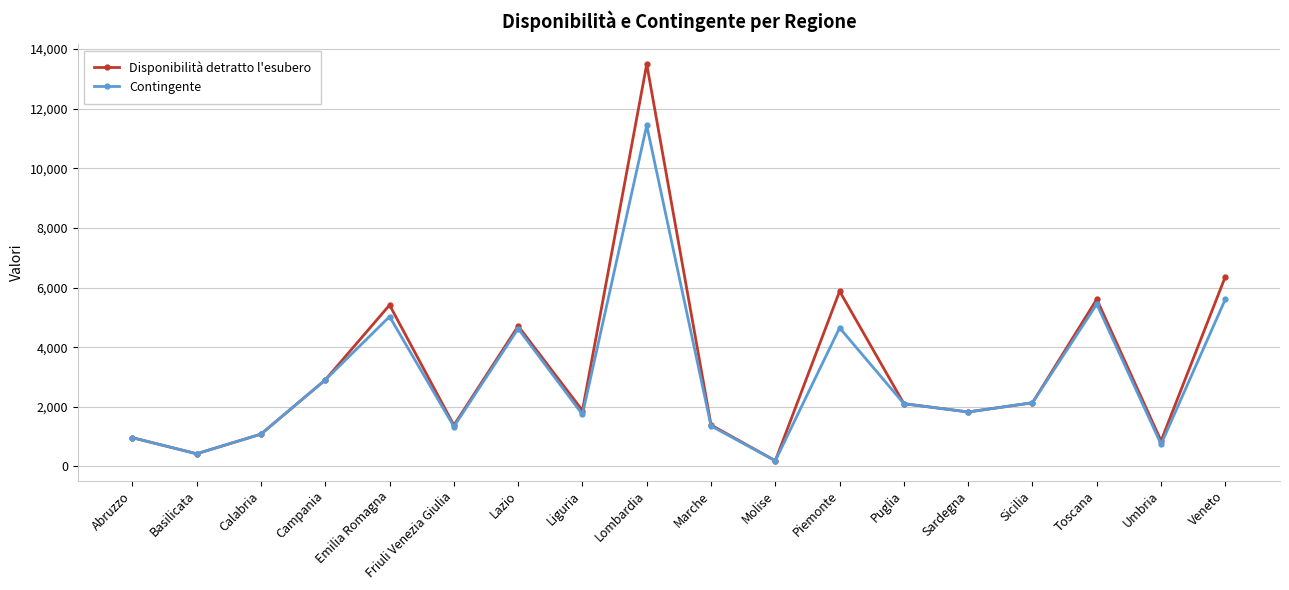

Which category has the highest value across all series?

Lombardia